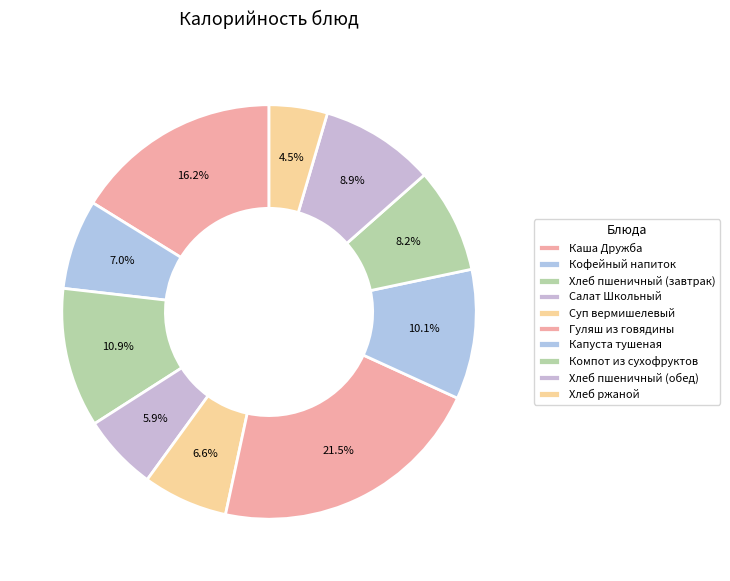

Is Гуляш из говядины the majority of the pie?

No